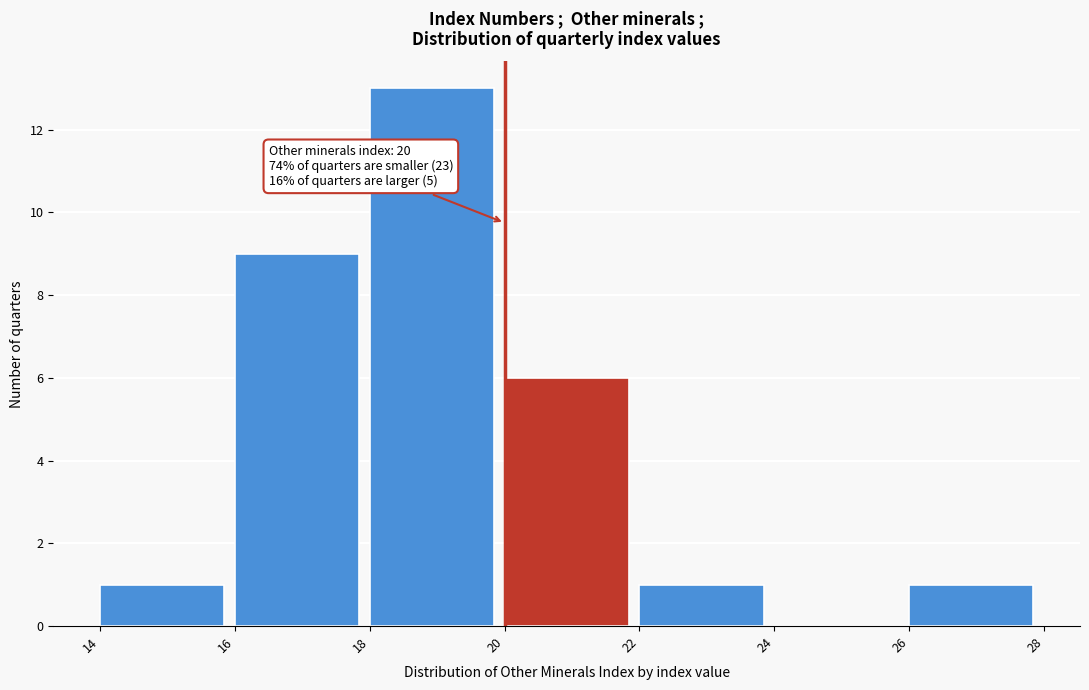

Which range on the x-axis has the tallest bar?

18 to 20